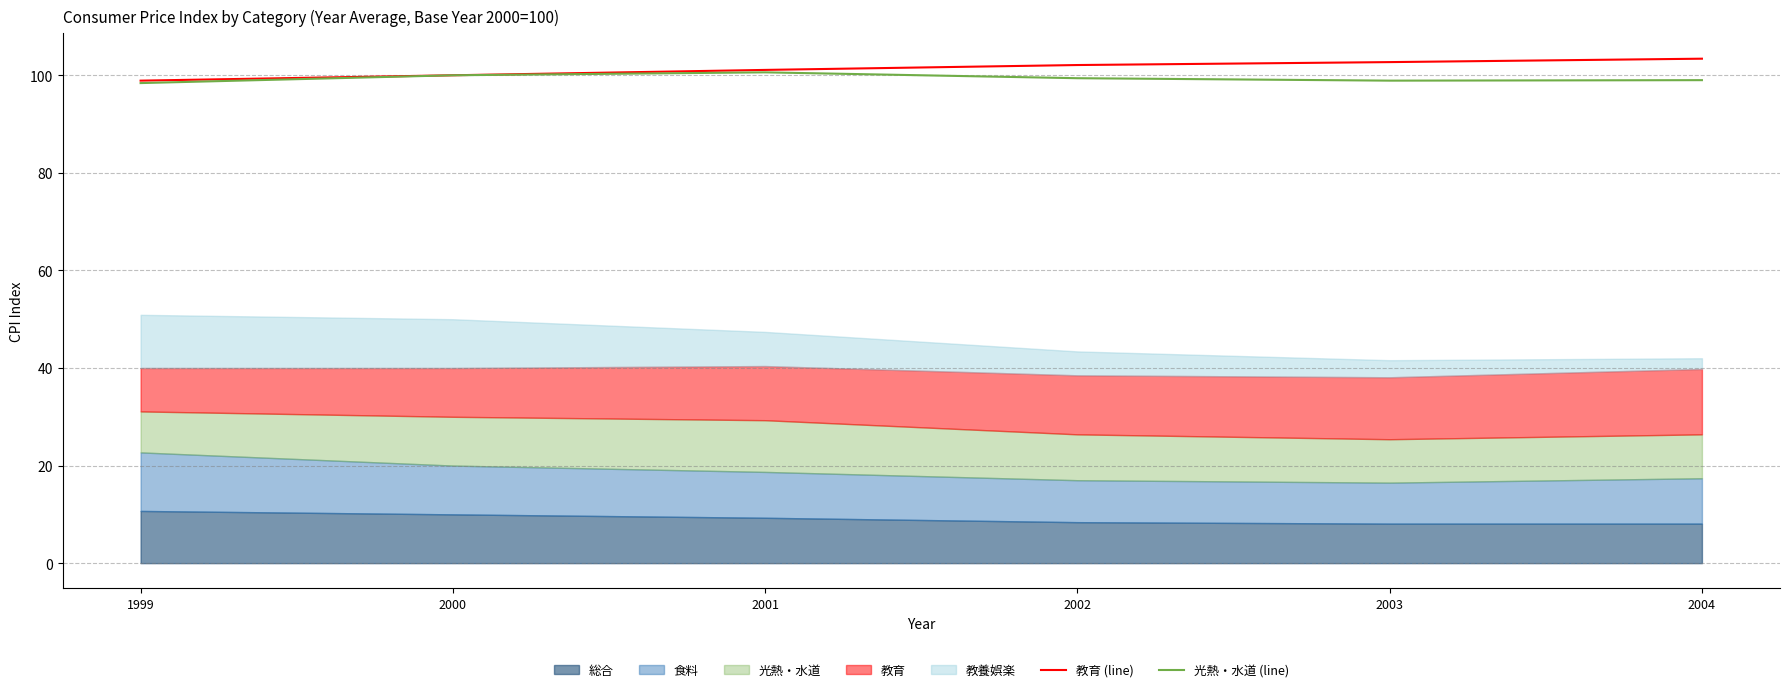

At which label does 教育 (line) first exceed 102?

2002